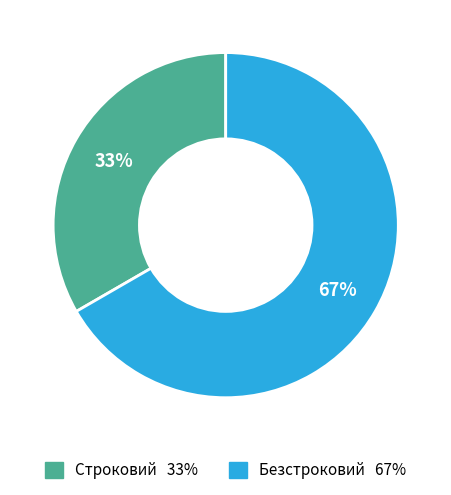

True or false: Строковий accounts for 33% of the total.

True